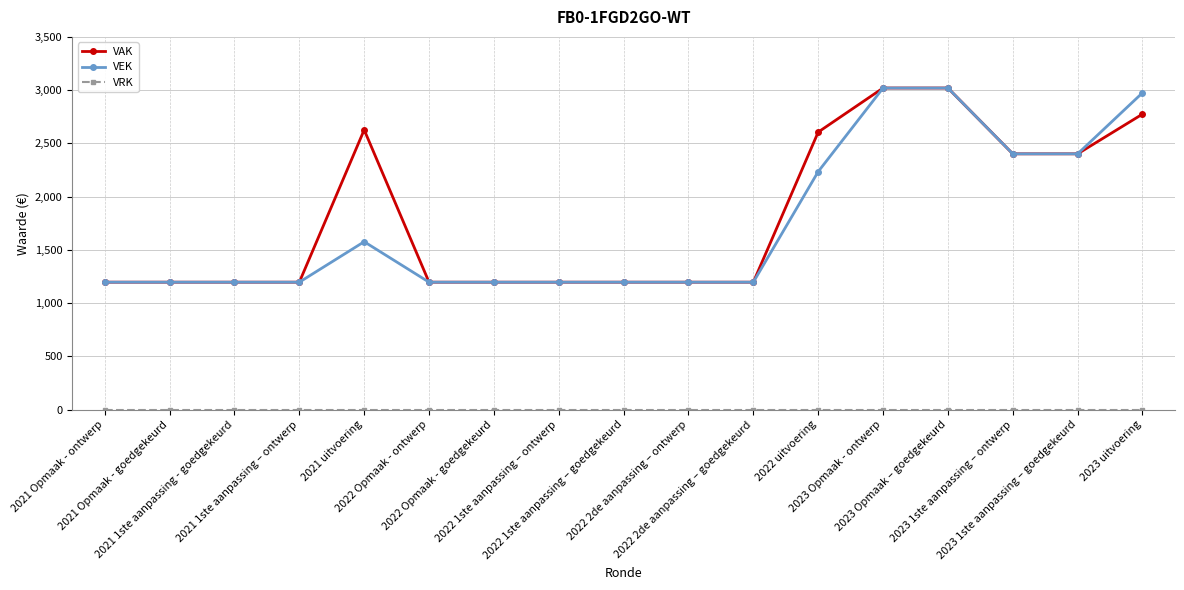

At how many categories does at least one series exceed 1850?

7